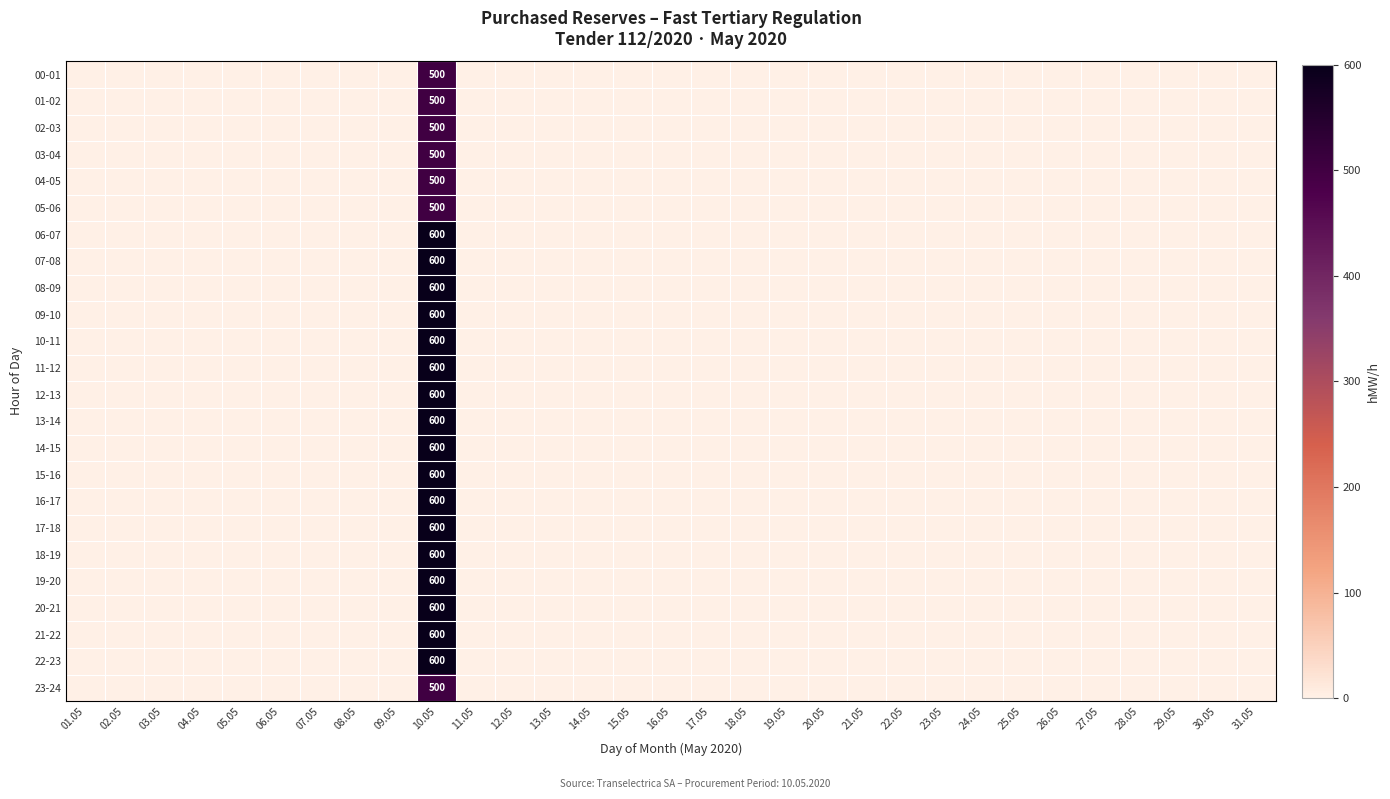

What is the spread (max minus min) of values at 10.05?

100